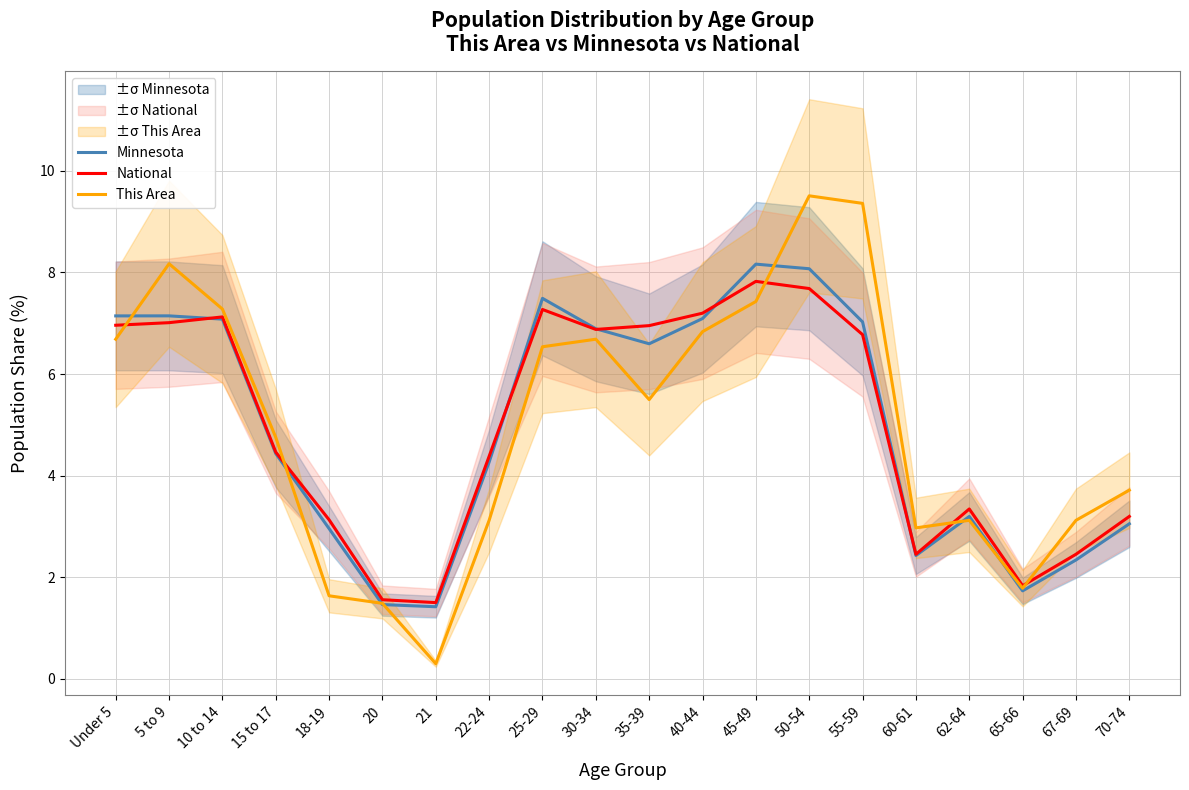

True or false: This Area has more than 1 points higher than both neighbors.

True